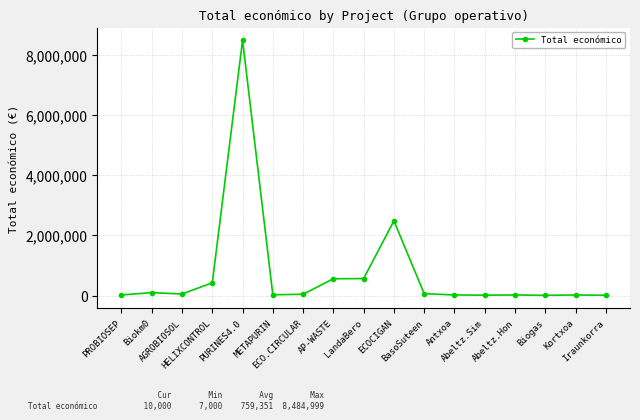

What is the label of the 5th point from the left?

PURINES4.0